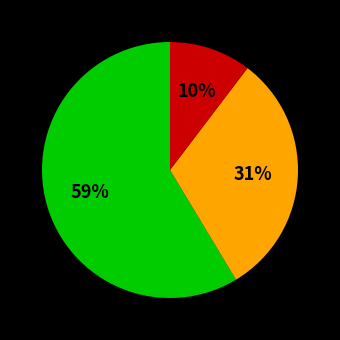

To the nearest percent, what is the average slice percentage?

33%